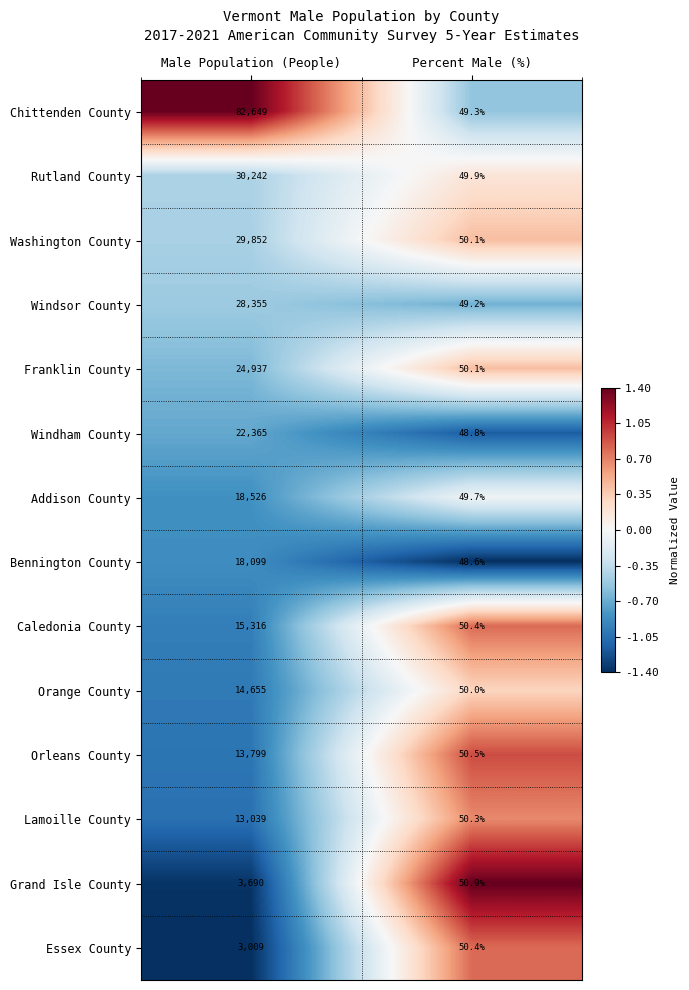

True or false: Rutland County has a value of 30242.0 at Male Population (People).

True